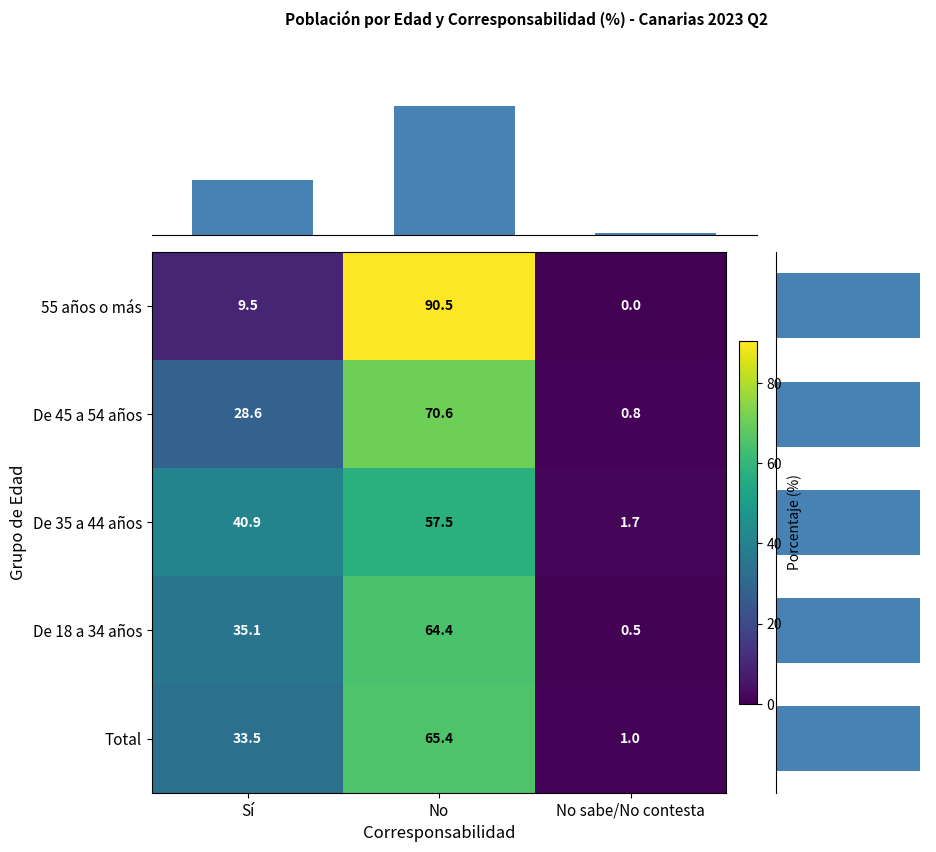

At which label does De 45 a 54 años first exceed 28?

Sí